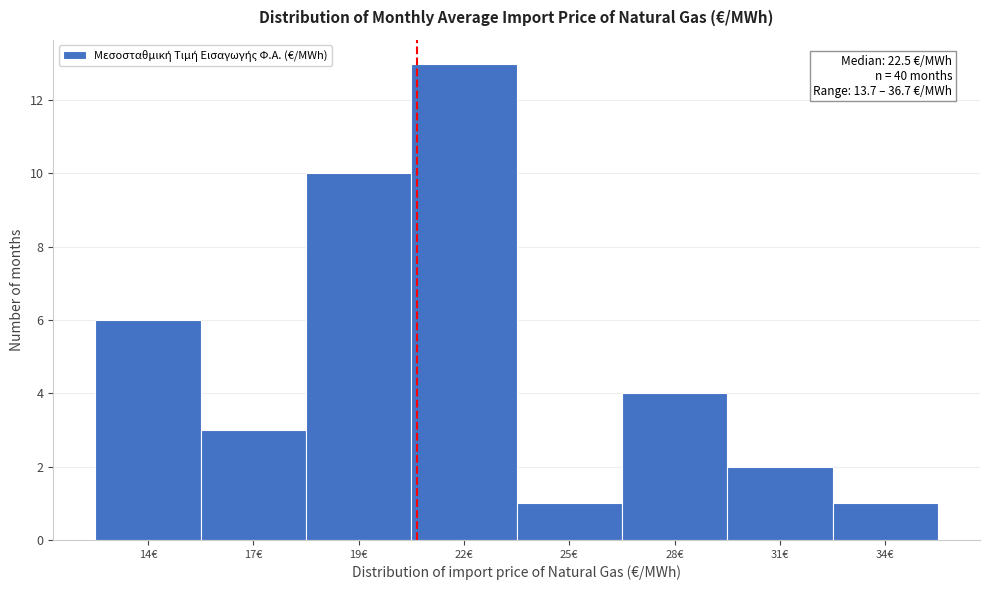

Reading left to right, transcribe all the data shown in this chart.

14€=6	17€=3	19€=10	22€=13	25€=1	28€=4	31€=2	34€=1